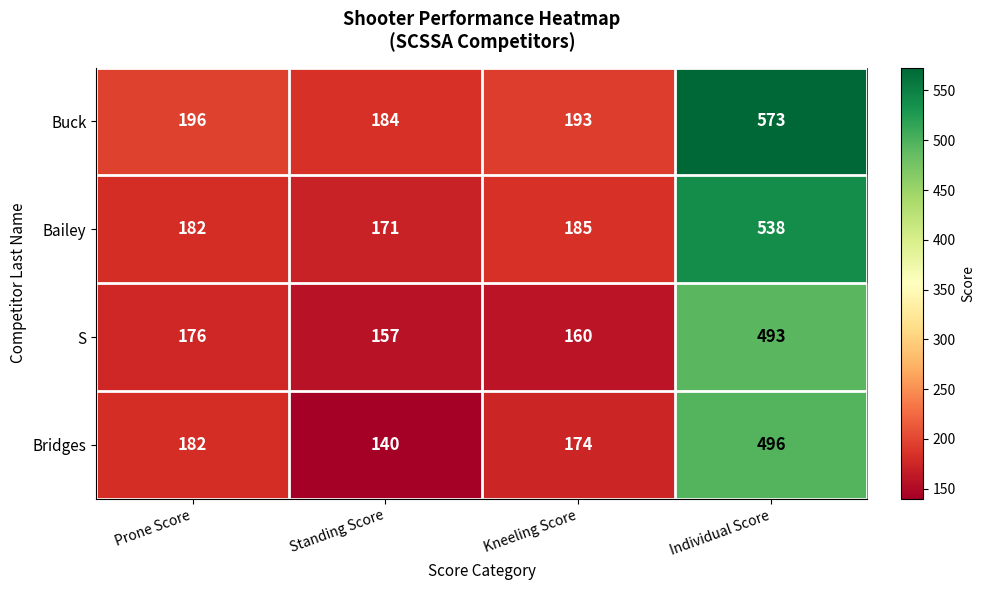

Which series has the largest range (max minus min)?

Buck